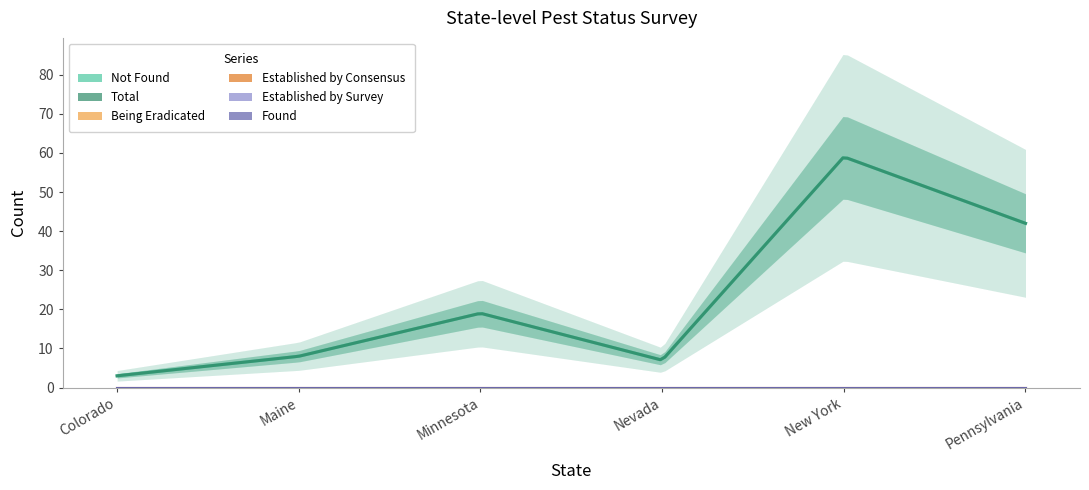

True or false: Being Eradicated and Total intersect in this chart.

False